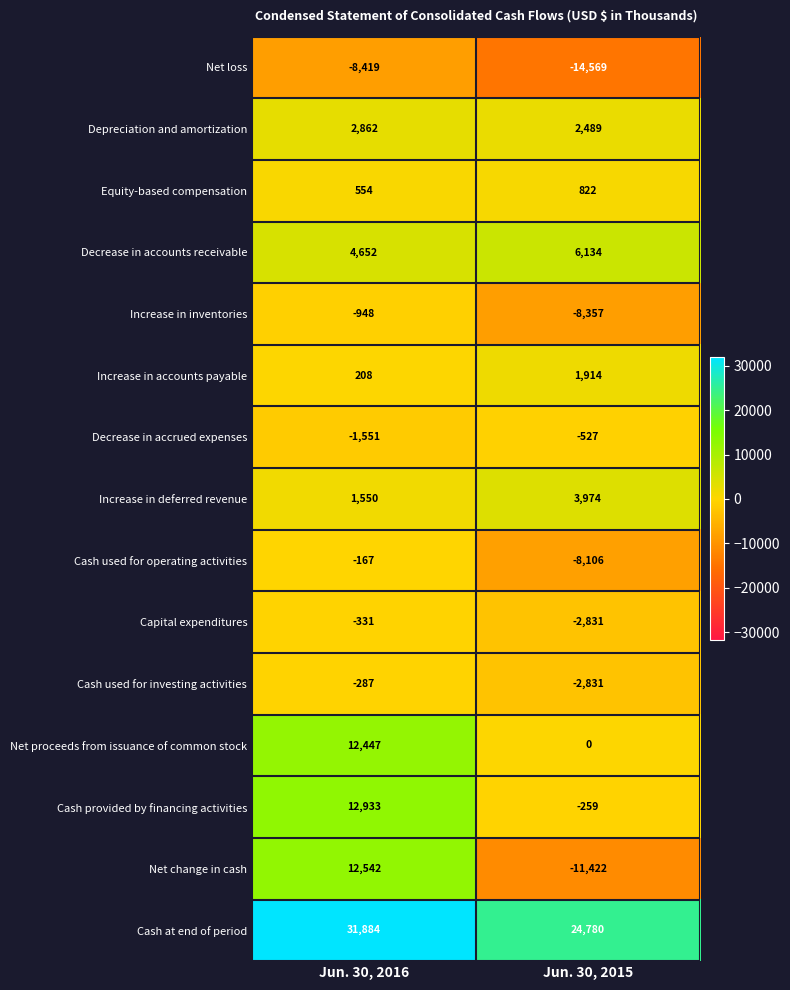

What is the difference between the highest and lowest values at Jun. 30, 2016?

40303